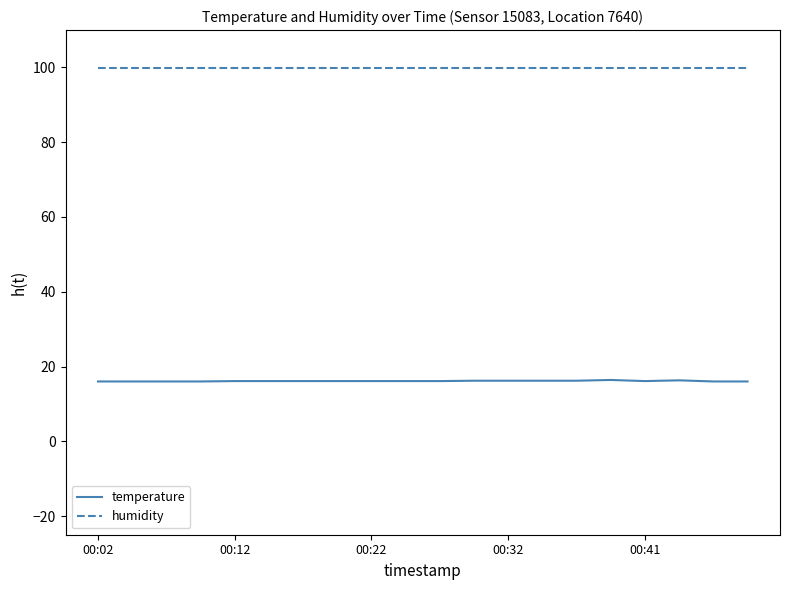

Rank the series by their maximum value, from highest to lowest.

humidity, temperature